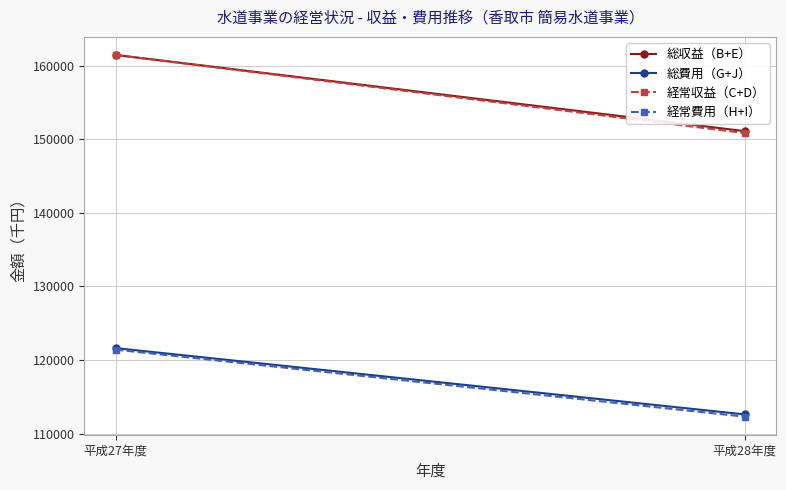

Count the 総収益（B+E） values in the range 151110 to 161463.

2